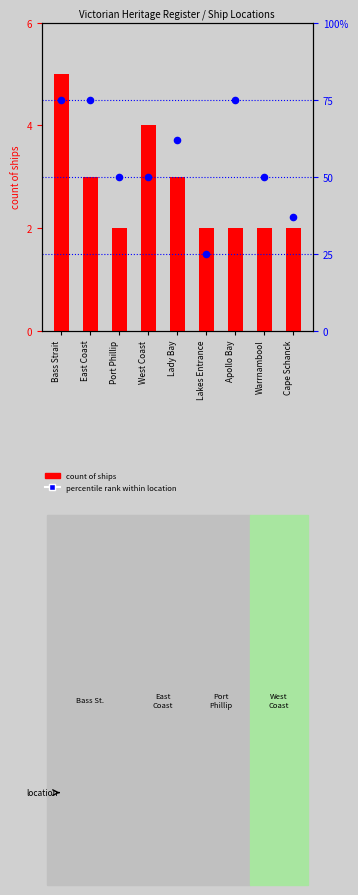

What are all the series names shown in the legend?

count of ships, percentile rank within location